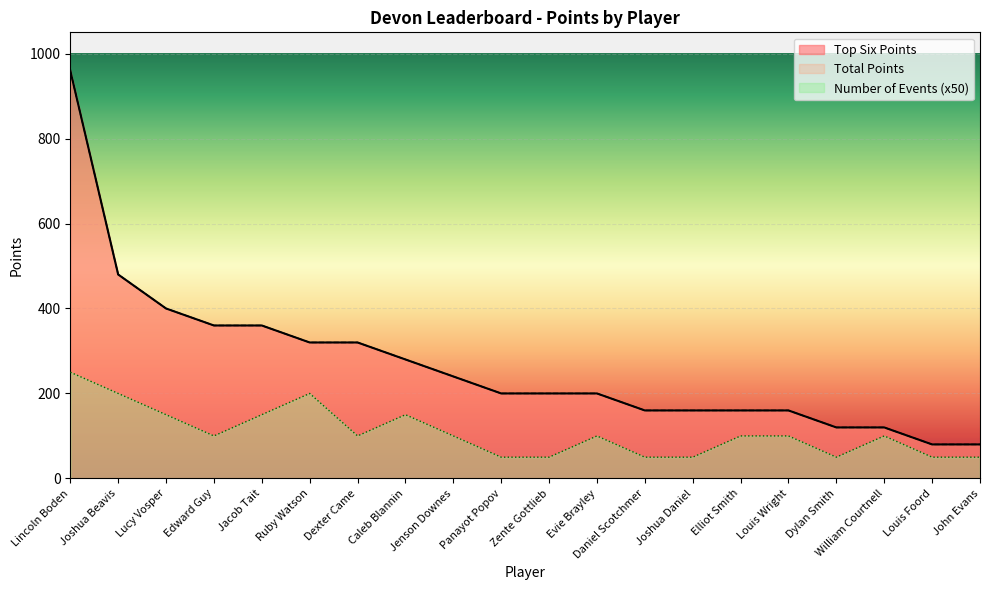

What is the value of the Number of Events point at the 5th from the left?

150